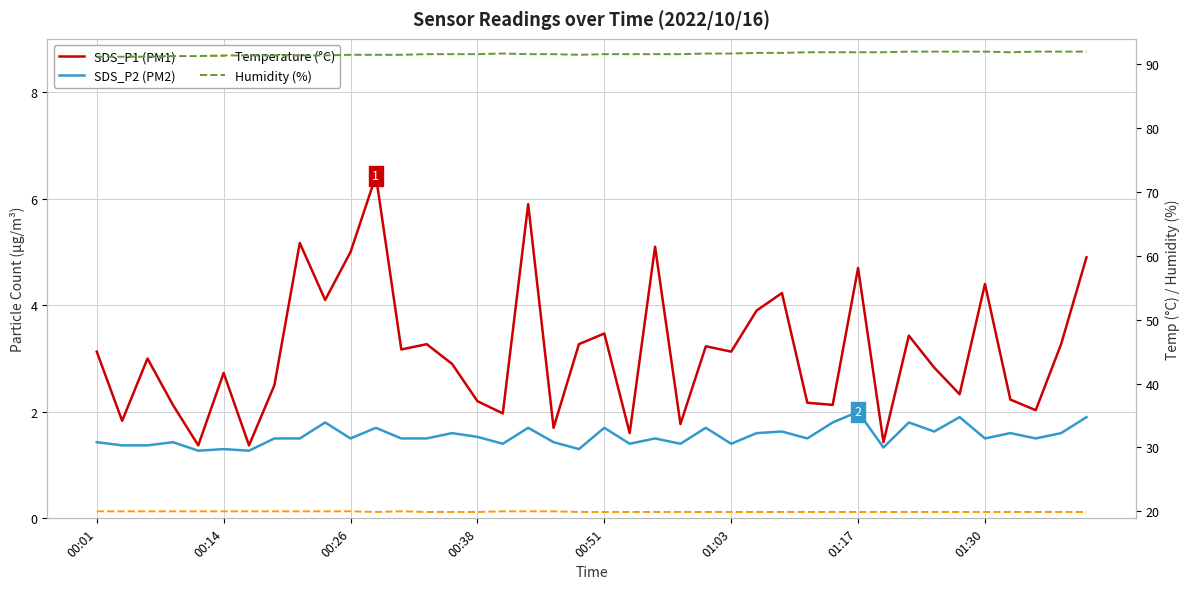

True or false: Humidity (%) and SDS_P1 (PM1) cross at least once.

False